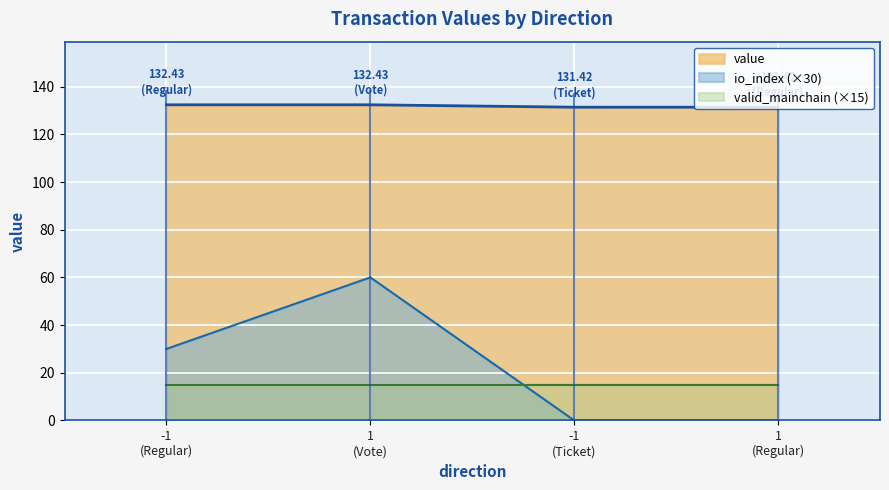

What is the sum of all value values?

527.7